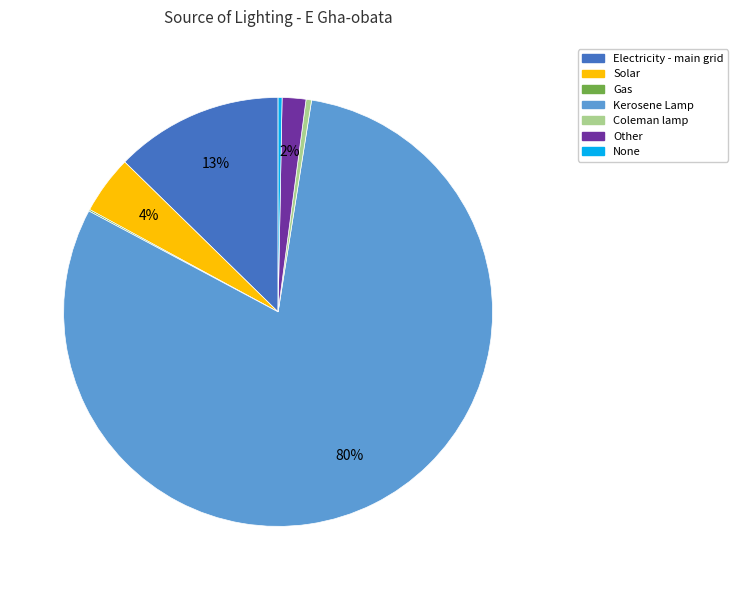

Is there a majority slice in this chart?

Yes